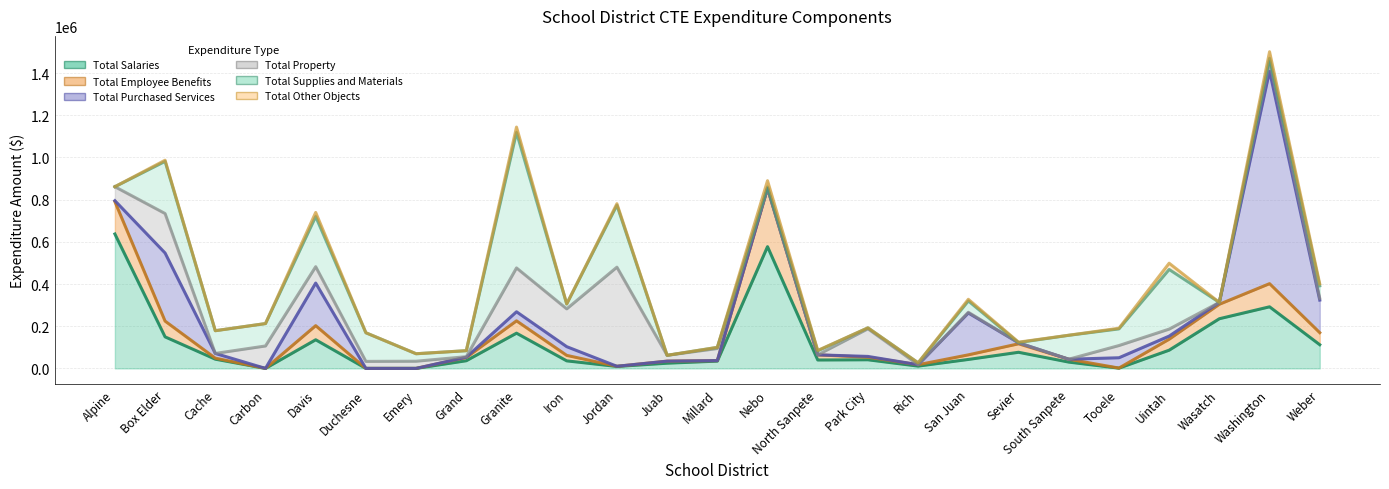

True or false: Total Other Objects and Total Employee Benefits intersect in this chart.

True